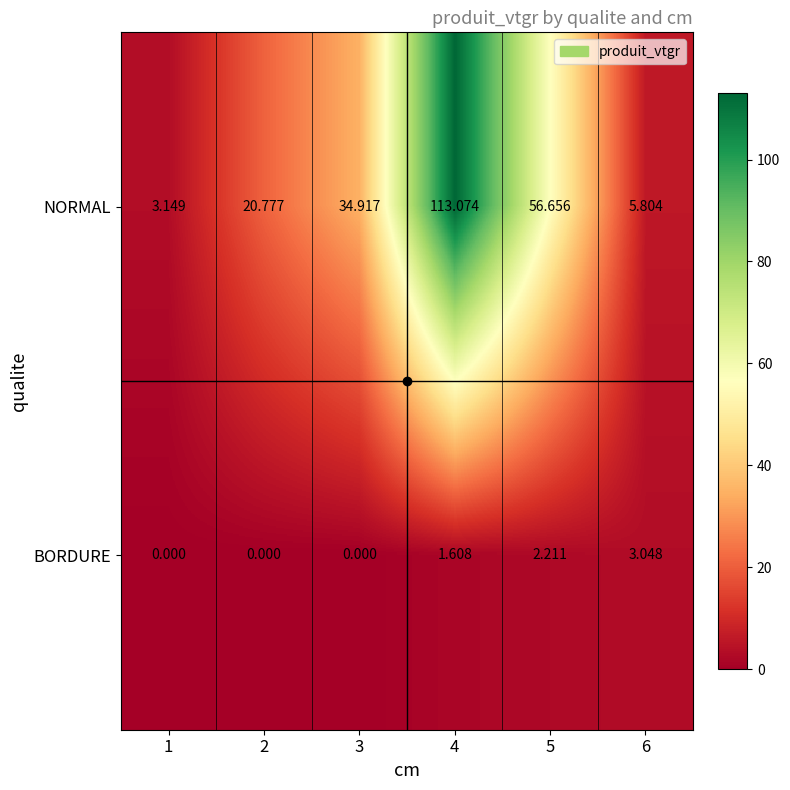

List the series in order of their peak value, lowest first.

BORDURE, NORMAL